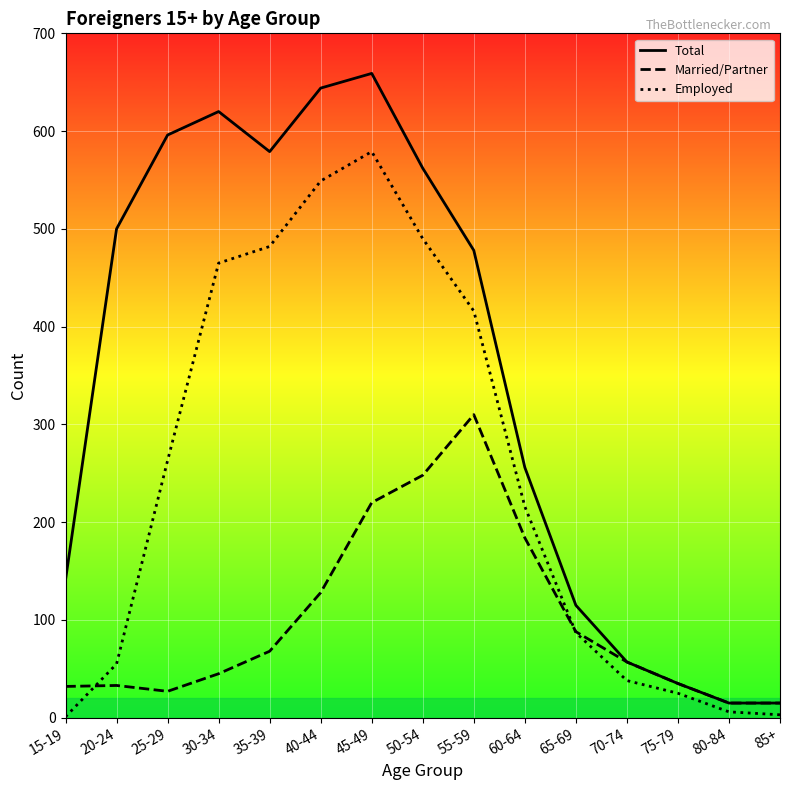

Which series has the largest total across all categories?

Total